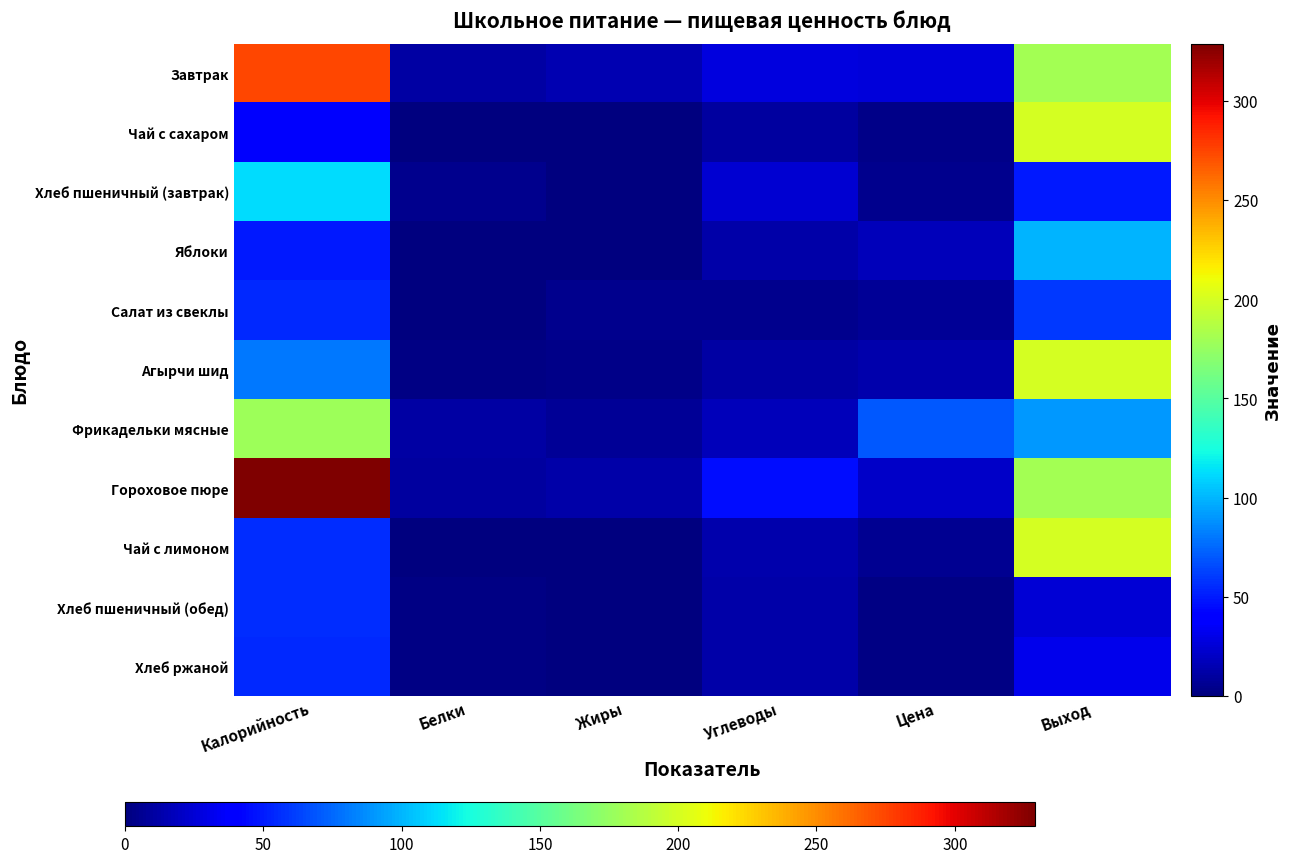

Reading left to right, what are all the values shown in this chart?

Завтрак: Калорийность=275.0	Белки=11.0	Жиры=15.0	Углеводы=27.0	Цена=25.9	Выход=180.0
Чай с сахаром: Калорийность=36.0	Белки=0.0	Жиры=0.0	Углеводы=9.0	Цена=2.6	Выход=200.0
Хлеб пшеничный (завтрак): Калорийность=112.0	Белки=4.0	Жиры=0.0	Углеводы=24.0	Цена=4.0	Выход=50.0
Яблоки: Калорийность=49.0	Белки=0.0	Жиры=0.0	Углеводы=12.0	Цена=17.6	Выход=100.0
Салат из свеклы: Калорийность=54.0	Белки=1.0	Жиры=4.0	Углеводы=5.0	Цена=7.2	Выход=60.0
Агырчи шид: Калорийность=80.0	Белки=2.0	Жиры=3.0	Углеводы=11.0	Цена=14.0	Выход=200.0
Фрикадельки мясные: Калорийность=178.0	Белки=11.0	Жиры=7.0	Углеводы=17.0	Цена=70.1	Выход=90.0
Гороховое пюре: Калорийность=329.0	Белки=9.0	Жиры=12.0	Углеводы=45.0	Цена=21.5	Выход=180.0
Чай с лимоном: Калорийность=56.0	Белки=0.0	Жиры=0.0	Углеводы=14.0	Цена=5.8	Выход=200.0
Хлеб пшеничный (обед): Калорийность=56.0	Белки=2.0	Жиры=0.0	Углеводы=12.0	Цена=2.0	Выход=25.0
Хлеб ржаной: Калорийность=55.0	Белки=2.0	Жиры=0.0	Углеводы=12.0	Цена=2.3	Выход=31.0